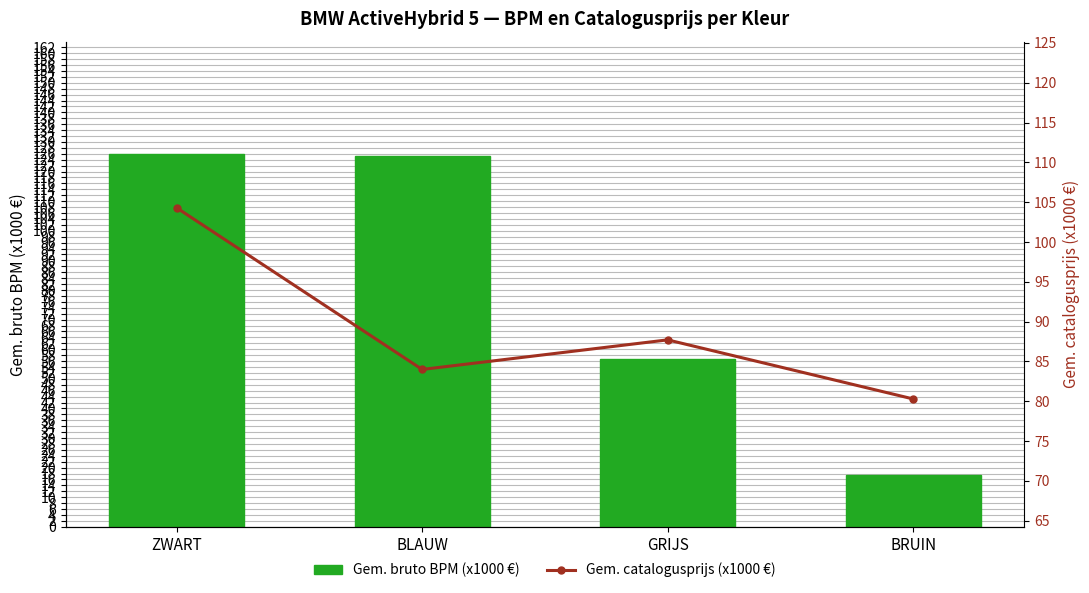

What is the value of the Gem. bruto BPM (x1000 €) bar at the 2nd from the left?

125.3